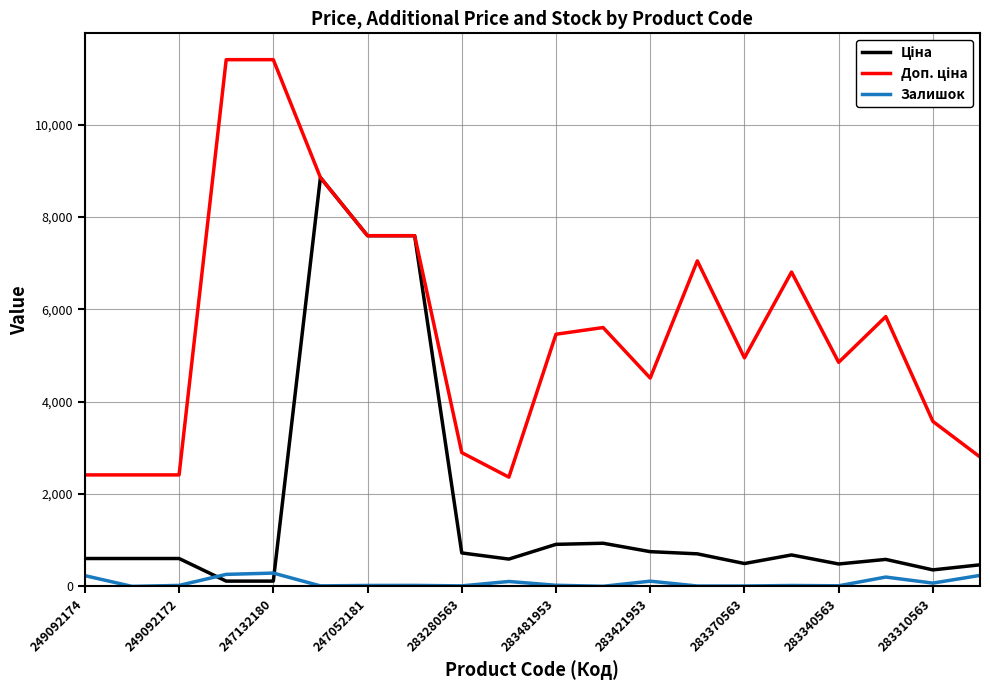

What is the greatest value displayed?

11410.0